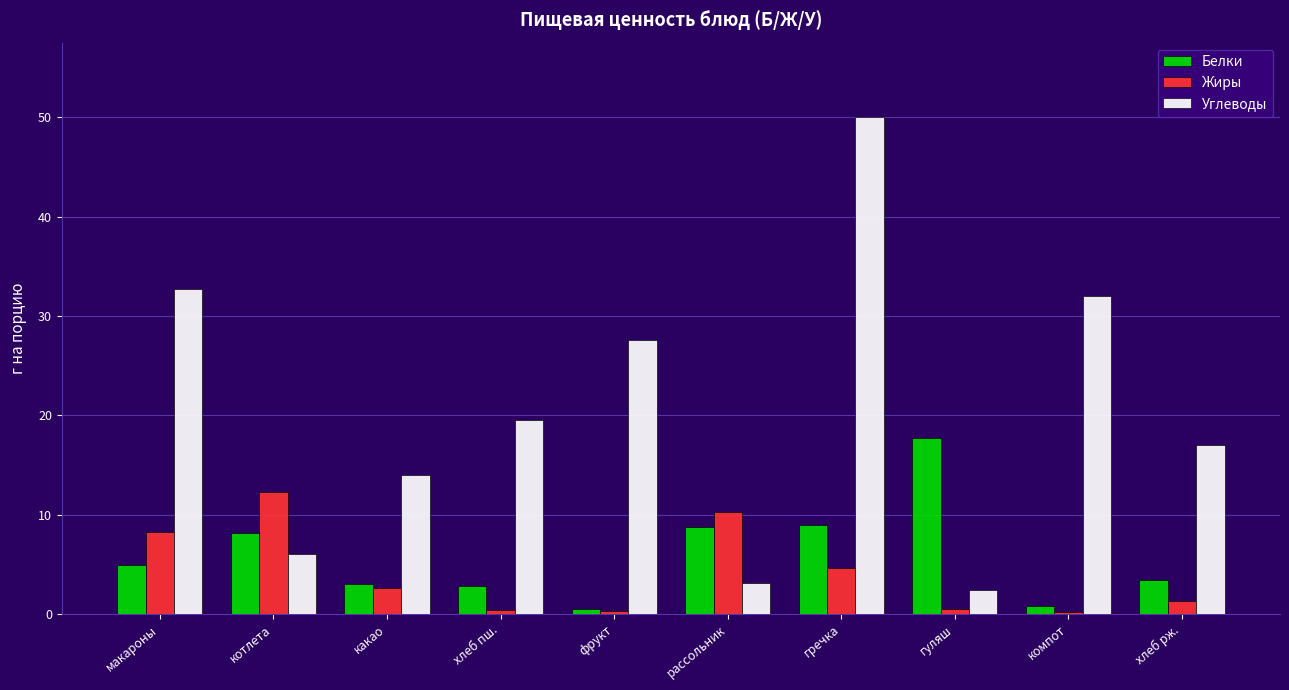

The Белки series shows 5.0 at макароны. True or false?

True